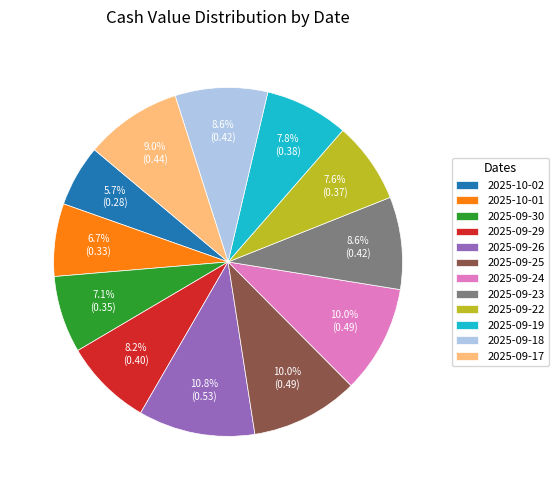

Does any single category account for the majority?

No